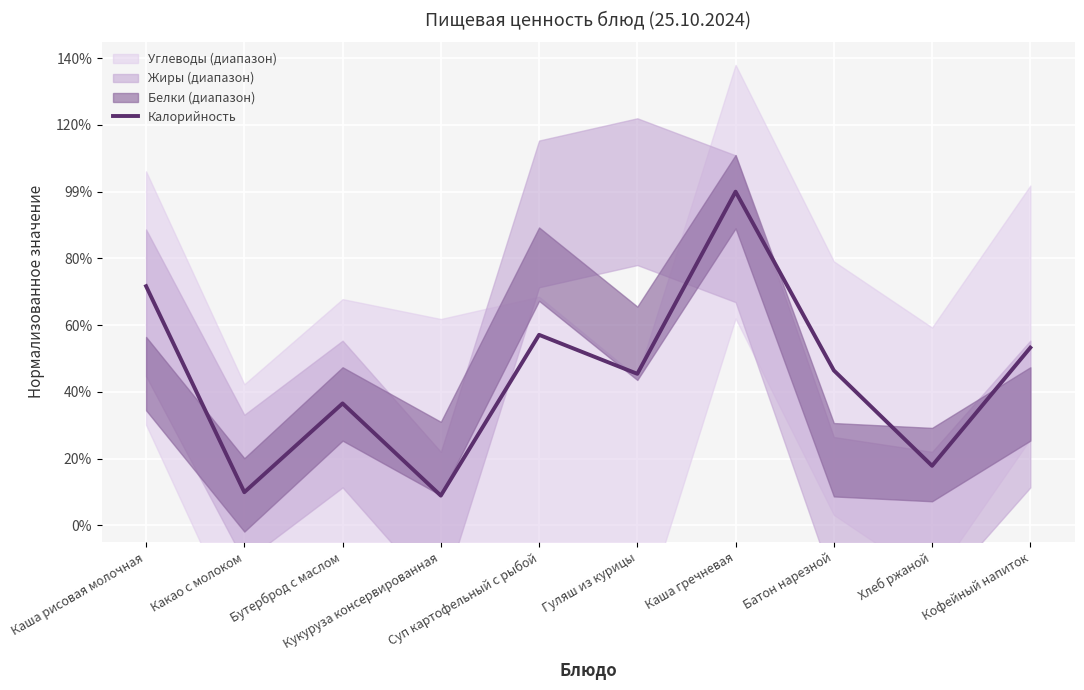

Reading right to left, what are all the values shown in this chart?

0.5	0.2	0.5	1.0	0.5	0.6	0.1	0.4	0.1	0.7